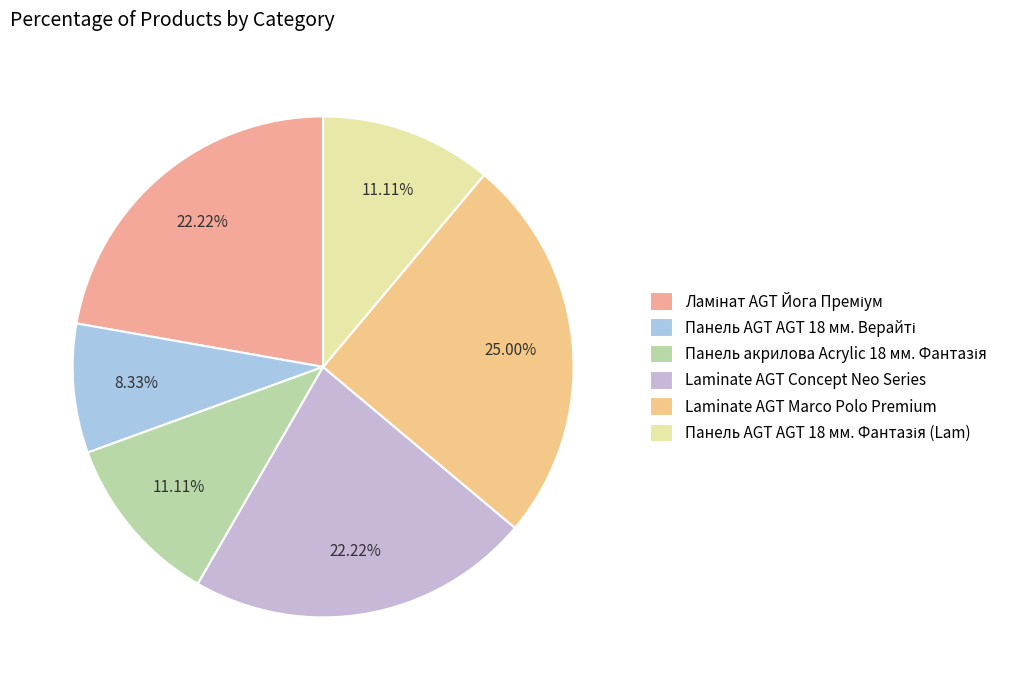

Is there a majority slice in this chart?

No